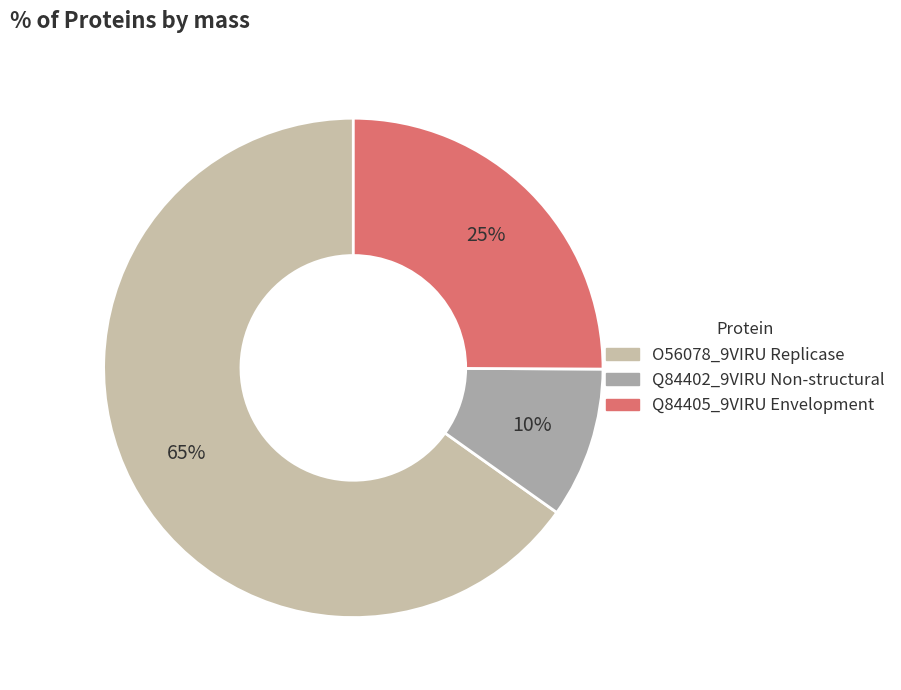

The Q84405_9VIRU Envelopment slice represents 25% of the pie. True or false?

True